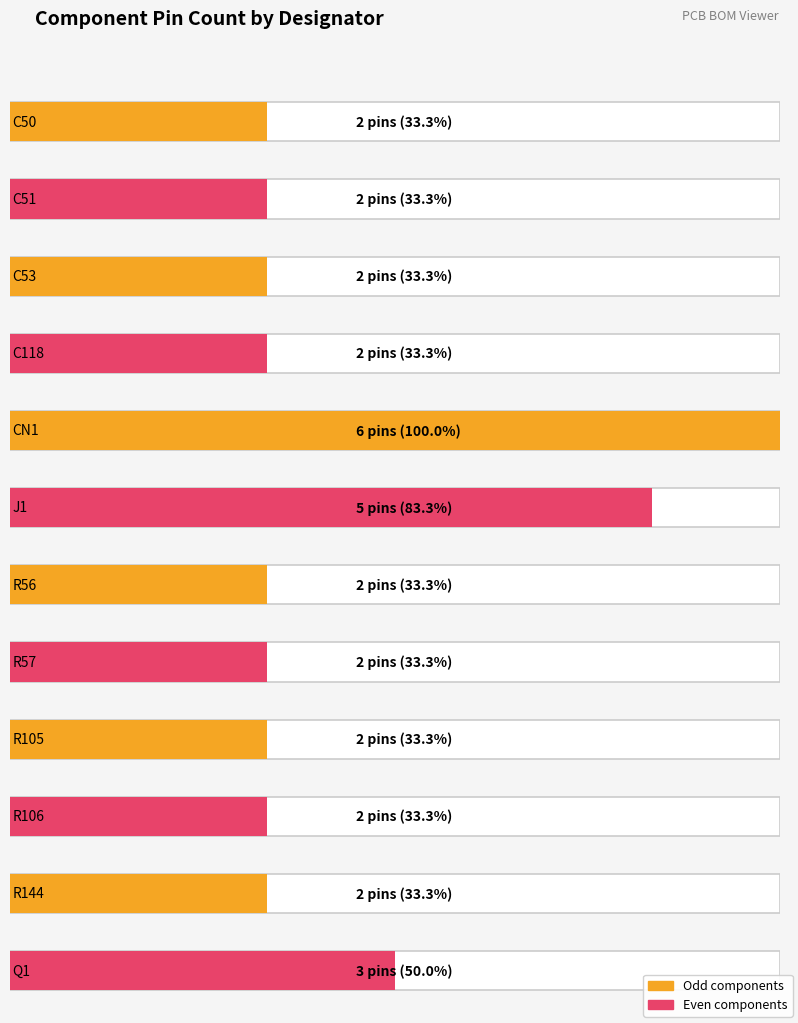

At which category does the chart reach its minimum across all series?

C50